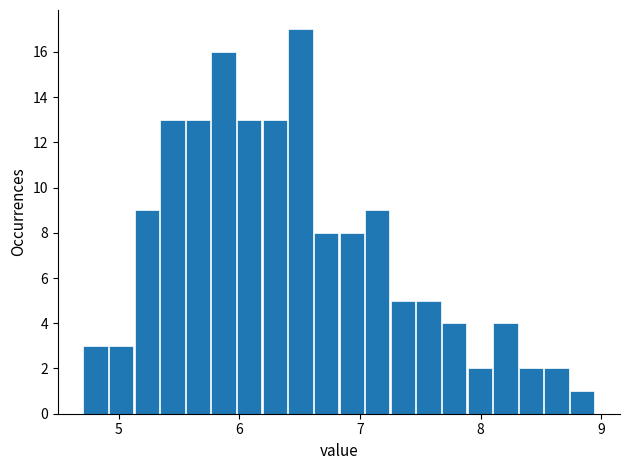

Read against the x-axis, roughly where is the centre of the tallest bar?

6.5